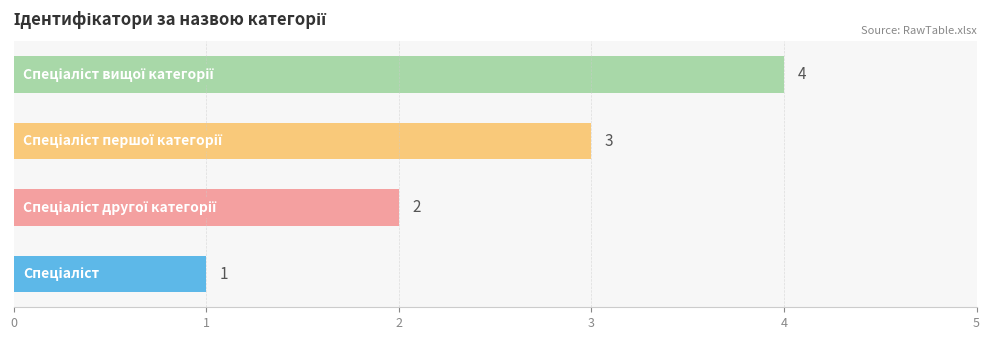

How many data points does each series have?

4